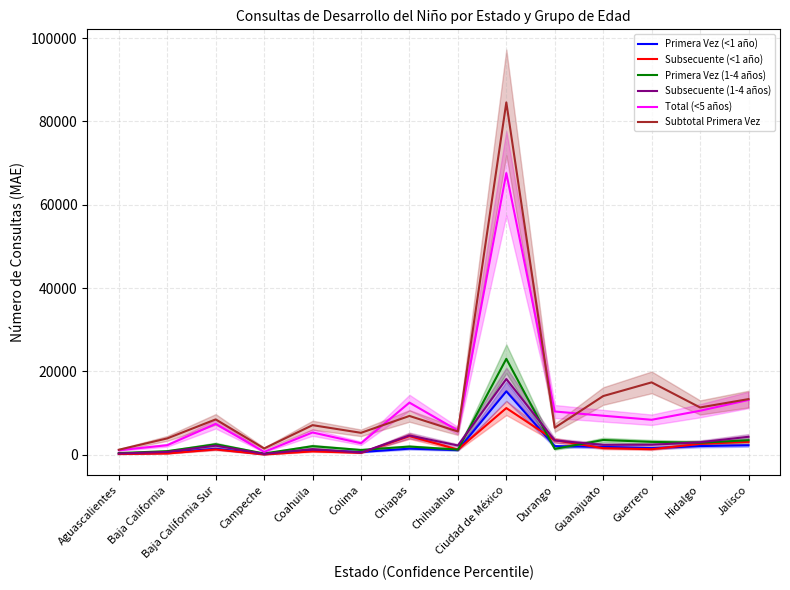

What is the spread (max minus min) of values at Aguascalientes?

1027